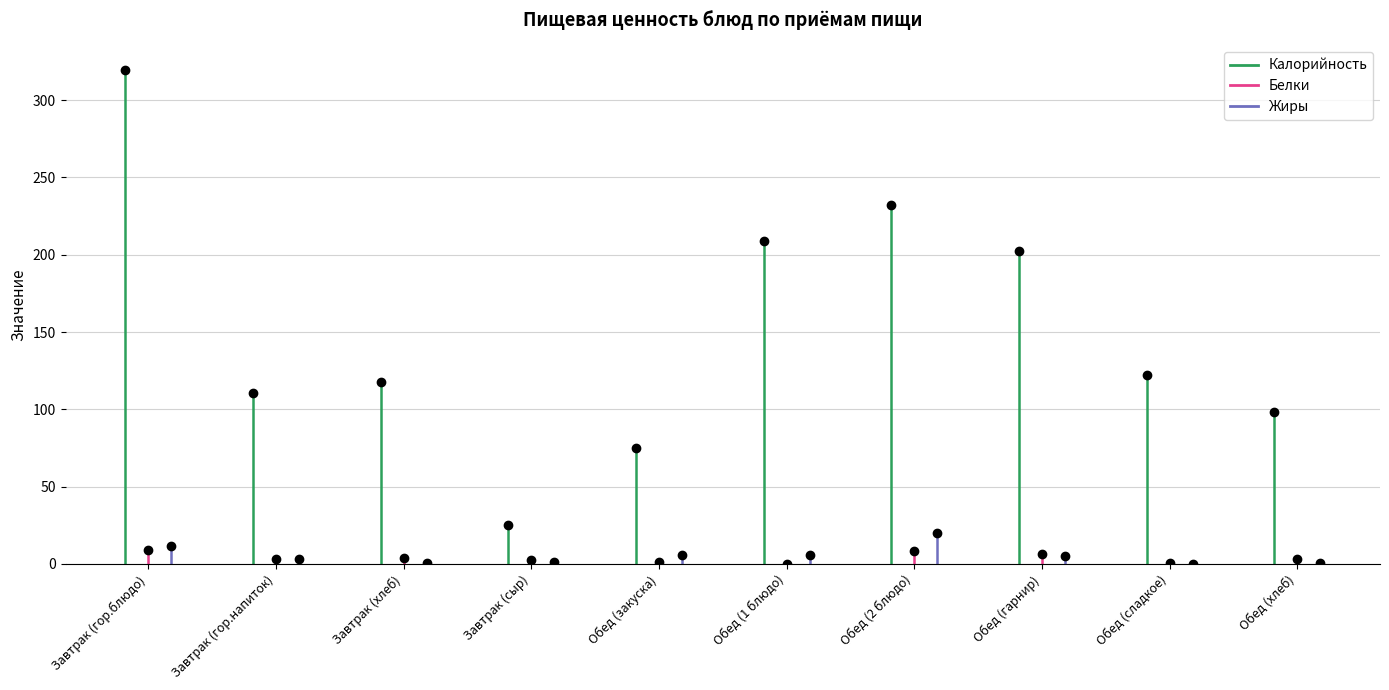

Which series has the largest range (max minus min)?

Калорийность